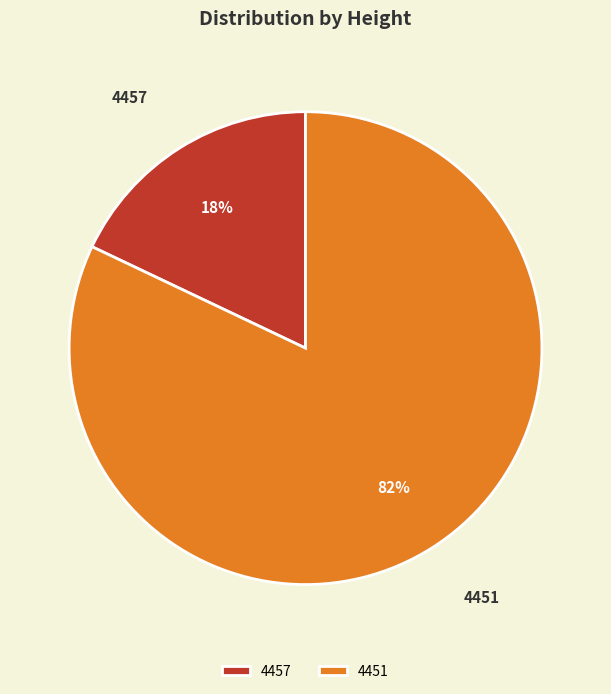

Does any single category account for the majority?

Yes